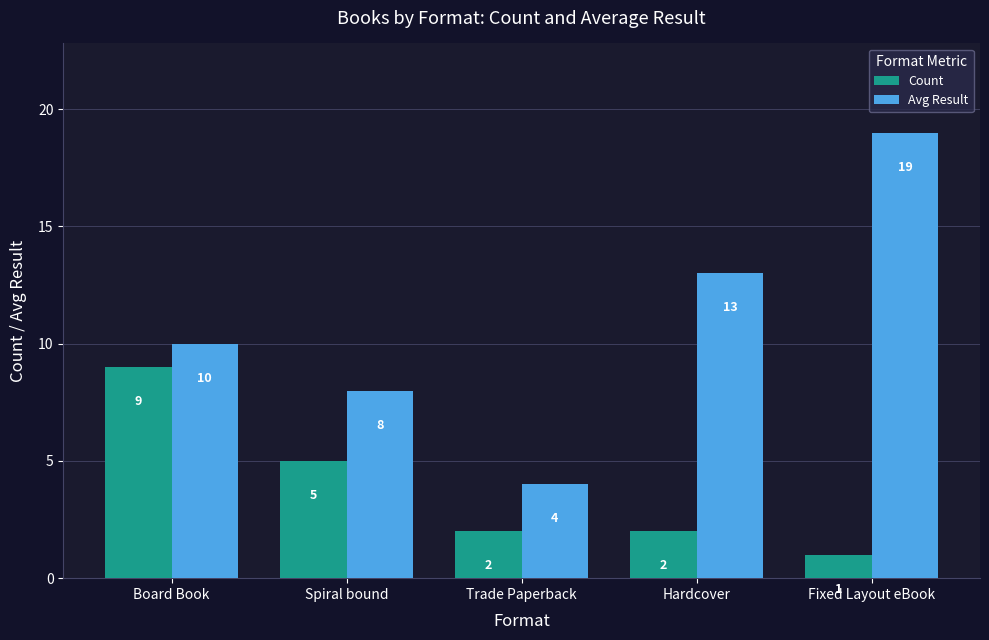

Reading left to right, what are all the values shown in this chart?

Count: Board Book=9	Spiral bound=5	Trade Paperback=2	Hardcover=2	Fixed Layout eBook=1
Avg Result: Board Book=10	Spiral bound=8	Trade Paperback=4	Hardcover=13	Fixed Layout eBook=19